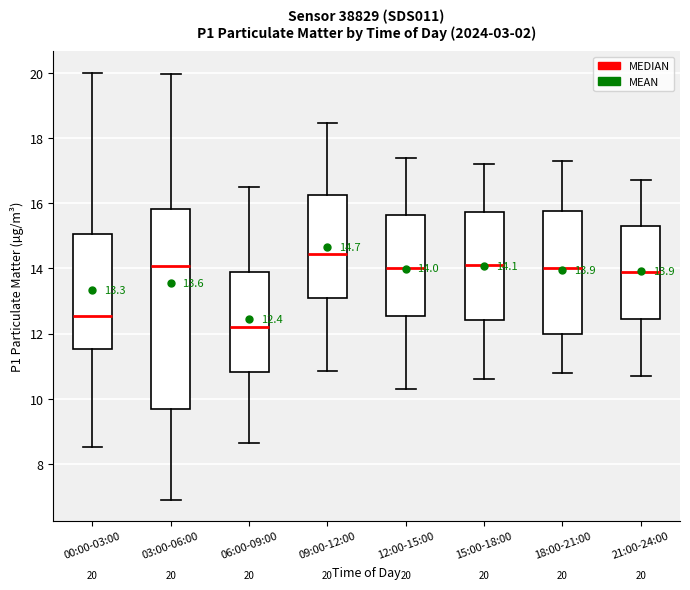

Which box's median line is the highest?

09:00-12:00